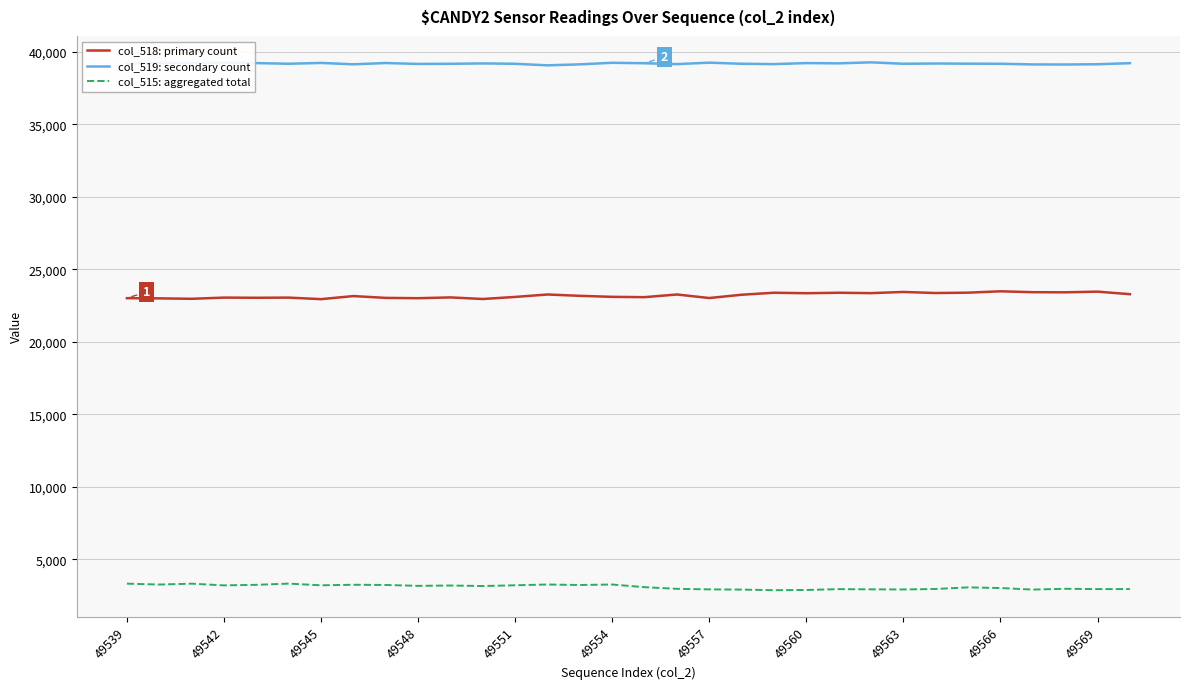

What is the smallest value displayed?

2882